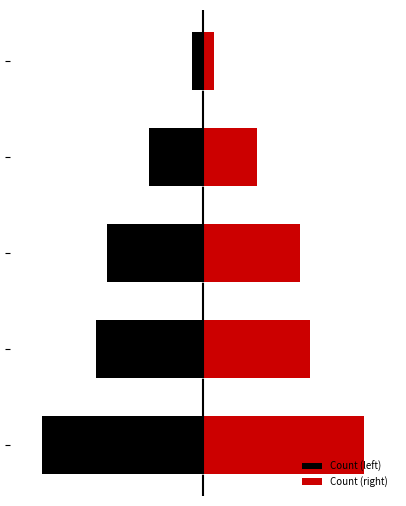

What is the difference between the highest and lowest values at 3?

10